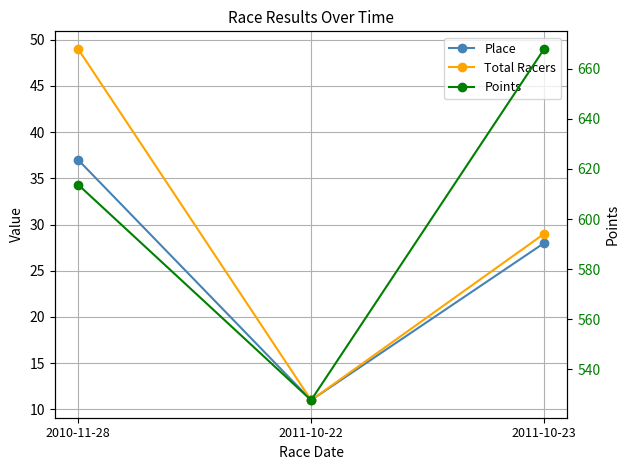

At which category does the chart reach its peak across all series?

2011-10-23